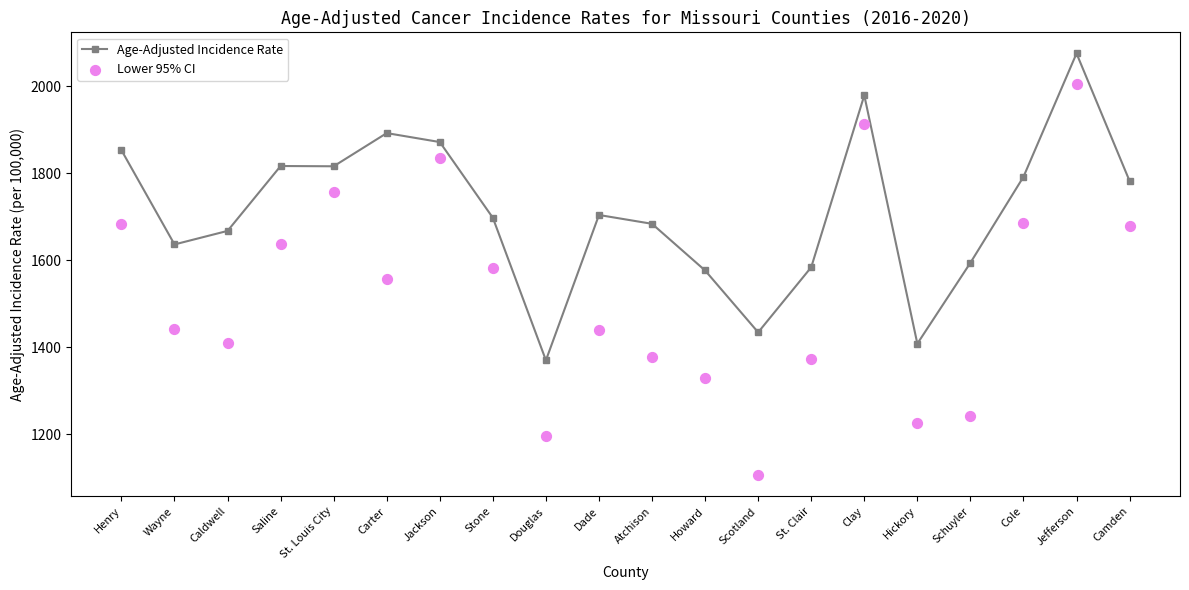

Which series reaches the maximum Y coordinate?

Age-Adjusted Incidence Rate